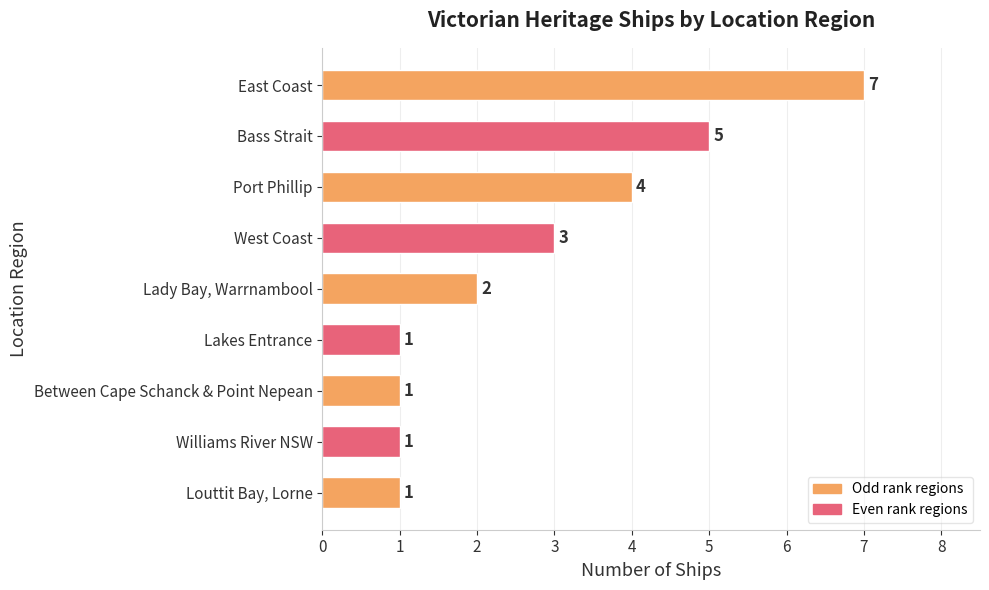

What is the maximum value shown in the chart?

7